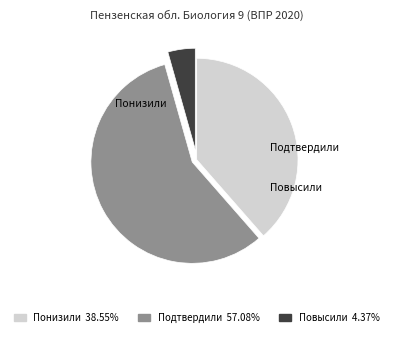

To the nearest percent, what is the difference between the Подтвердили and Понизили slice percentages?

19%